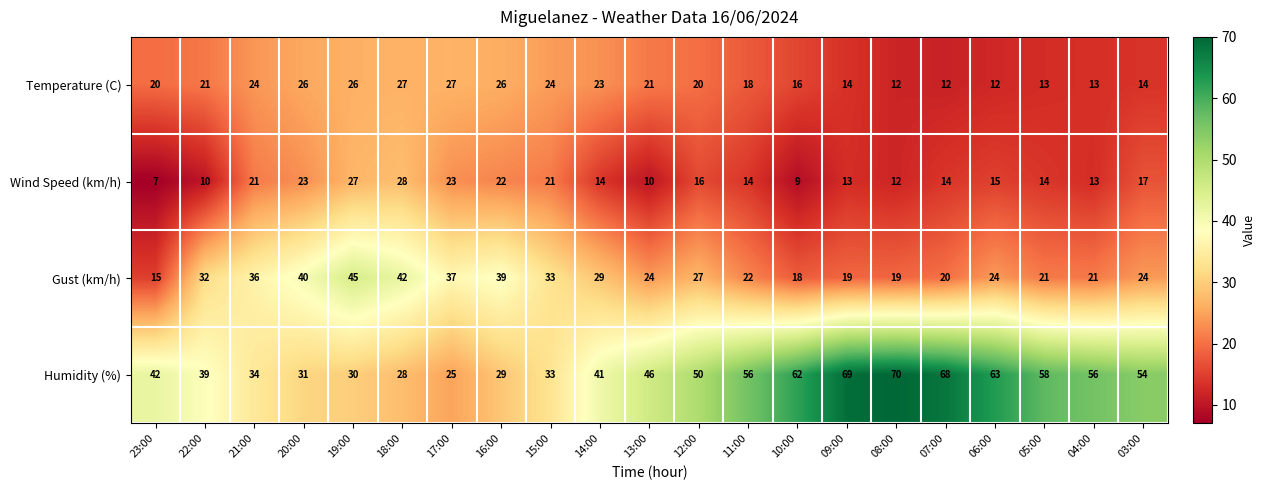

At 21:00, list the series in order from smallest to largest.

Wind Speed (km/h), Temperature (C), Humidity (%), Gust (km/h)